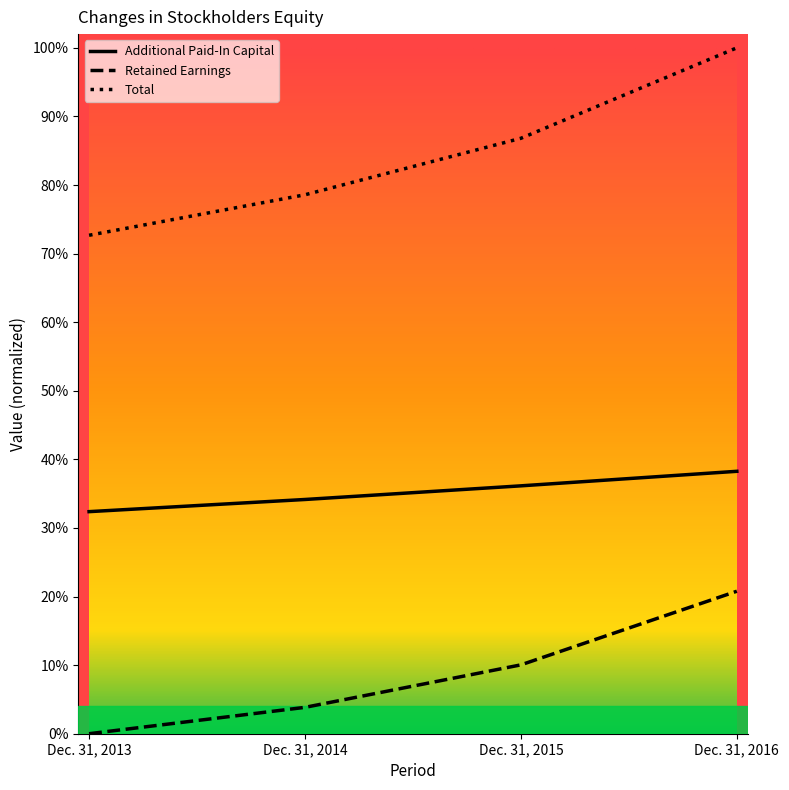

Between Dec. 31, 2013 and Dec. 31, 2016, which series saw the biggest shift?

Total